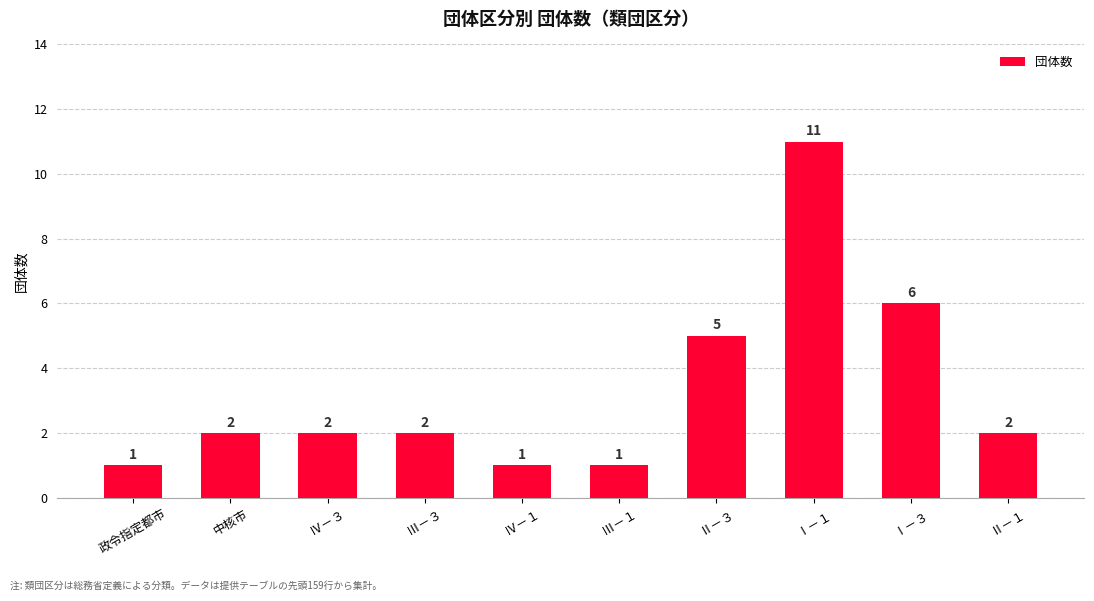

How many bars are there in total?

10